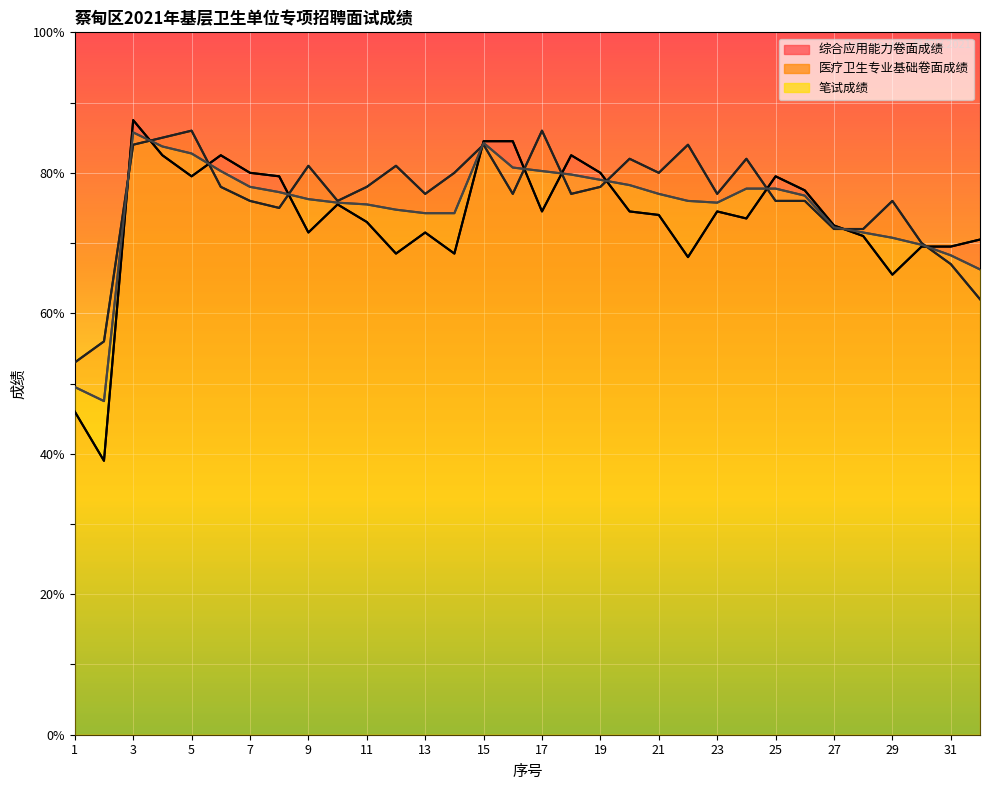

Which series has the largest total across all categories?

医疗卫生专业基础卷面成绩